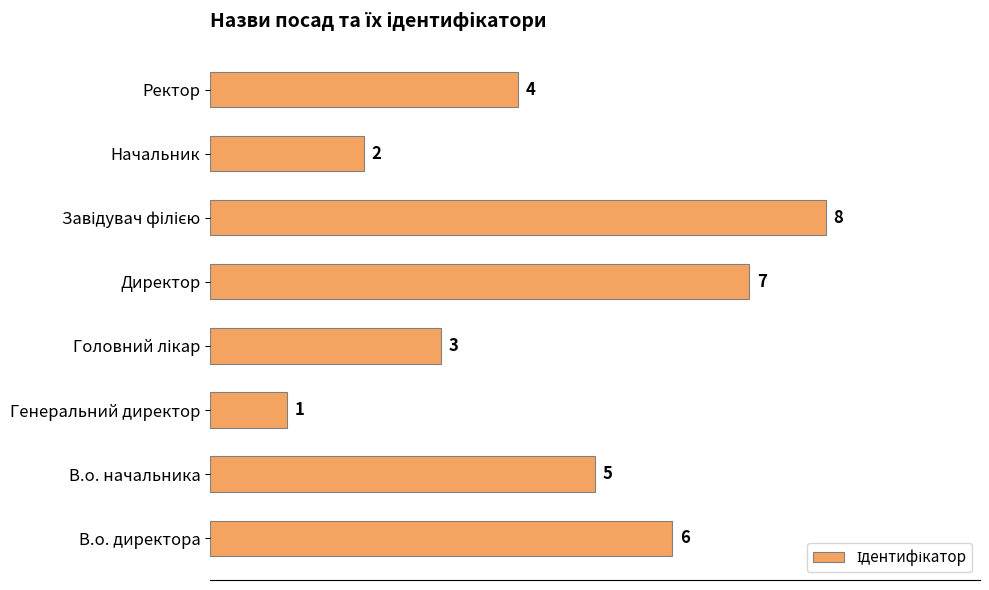

Which label corresponds to the smallest value in the chart?

Генеральний директор